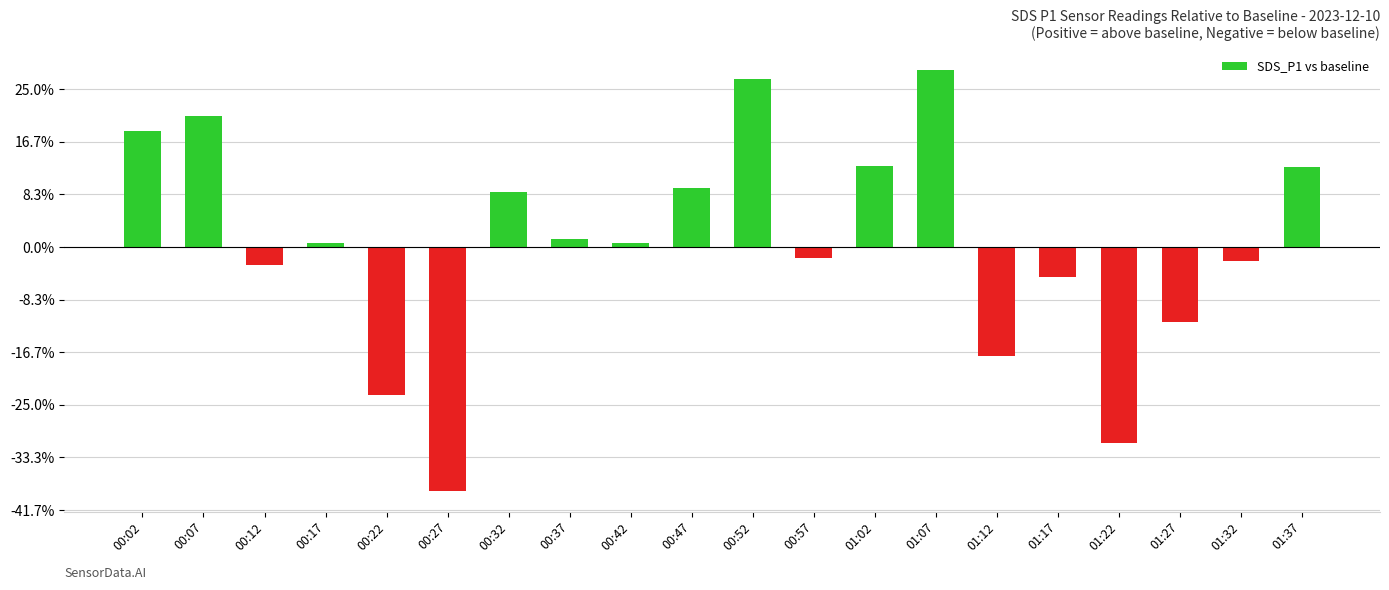

Does the chart contain any negative values?

Yes